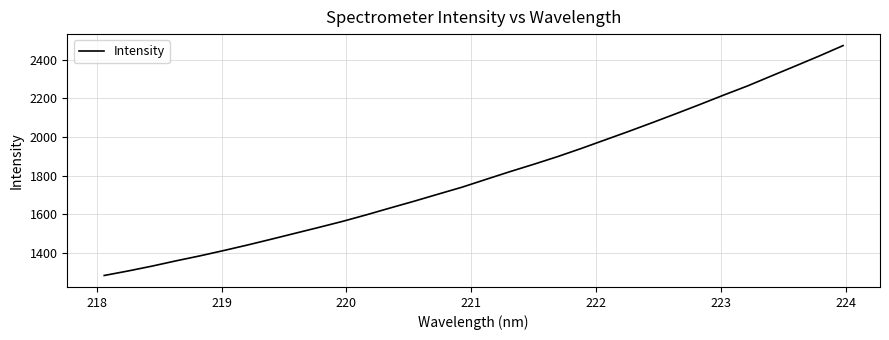

What is the maximum value shown in the chart?

2473.3